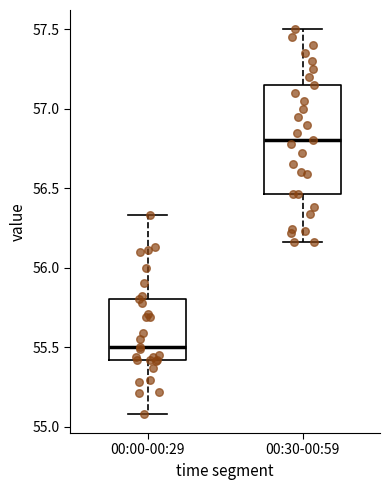

Reading left to right, read every box against the y-axis: the position of its median line, the range the box covers, and the ends of its whiskers. The values are not printed on the chart, so give them approximately, as read against the axis.

00:00-00:29: median 55.50, box 55.40 to 55.80, whiskers 55.10 to 56.35
00:30-00:59: median 56.80, box 56.45 to 57.15, whiskers 56.15 to 57.50